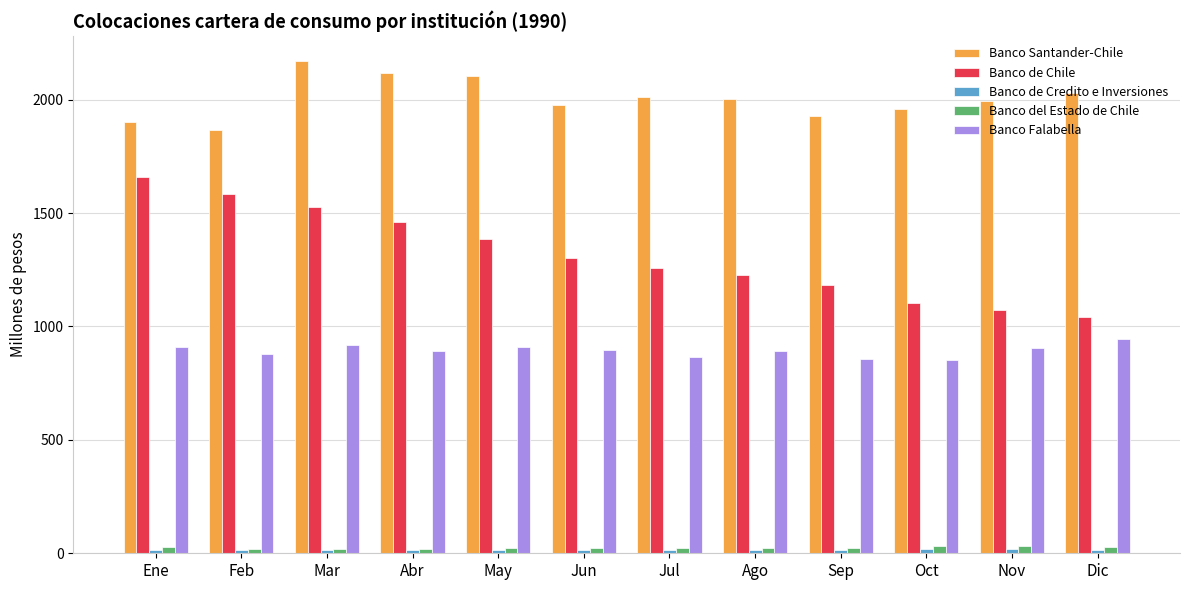

Is it true that Banco Falabella equals 876.9 at Feb?

True